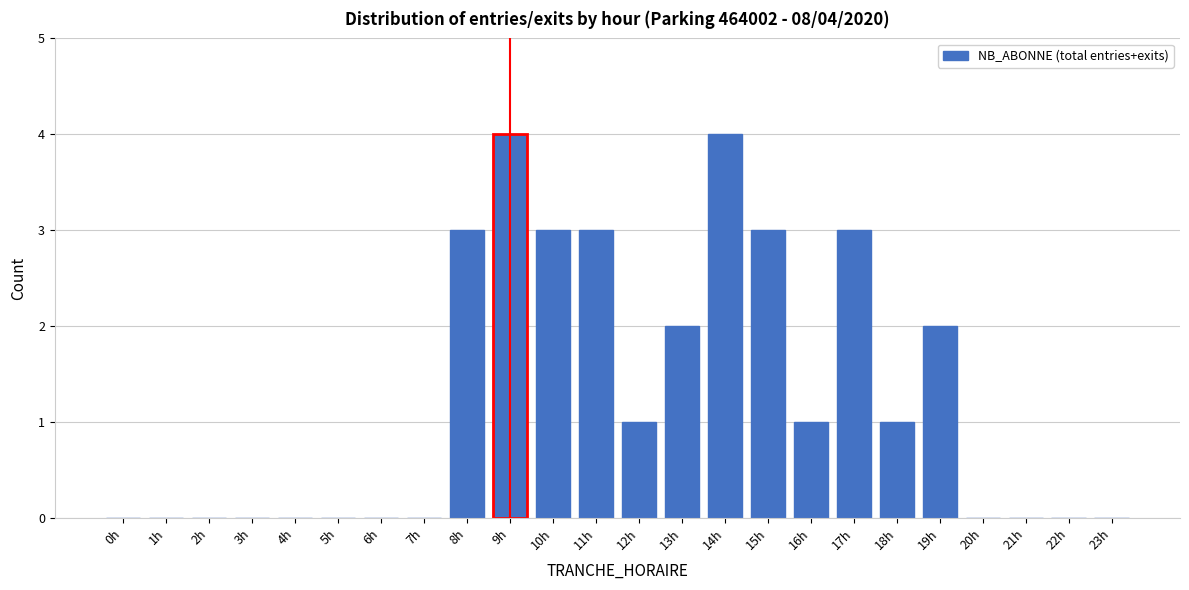

Reading left to right, what are all the values shown in this chart?

0h=0	1h=0	2h=0	3h=0	4h=0	5h=0	6h=0	7h=0	8h=3	9h=4	10h=3	11h=3	12h=1	13h=2	14h=4	15h=3	16h=1	17h=3	18h=1	19h=2	20h=0	21h=0	22h=0	23h=0